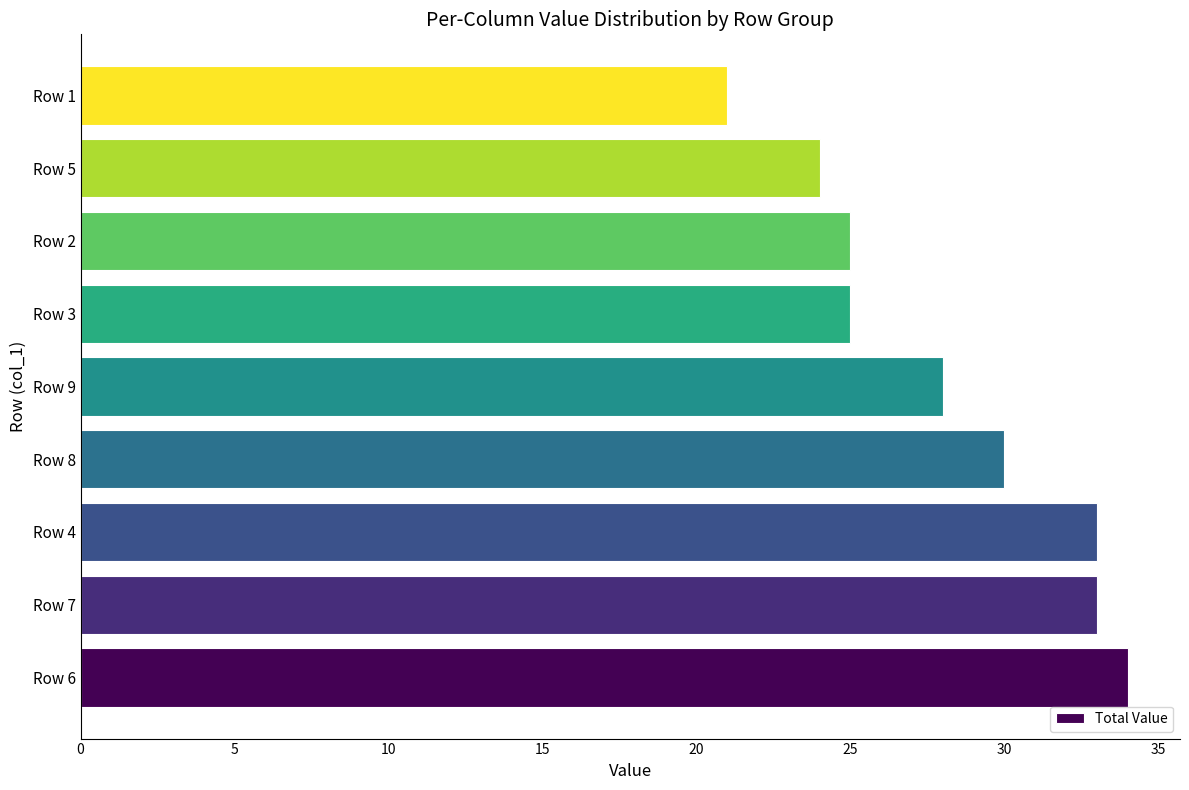

Is it true that the value at Row 8 is 50?

False